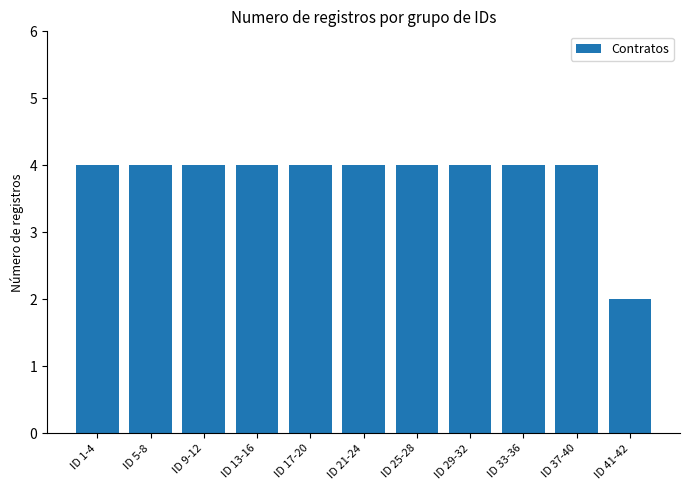

What position from the left is ID 37-40?

10